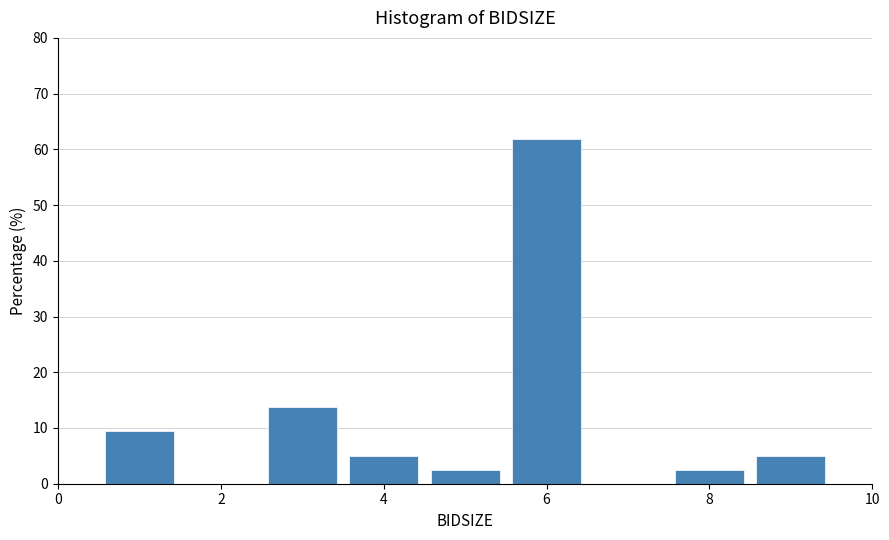

How tall is the bar that spans 2.5 to 3.5 on the x-axis? Neither the bar edges nor the heights are printed on the chart, so give them approximately, as read against the axes.

14